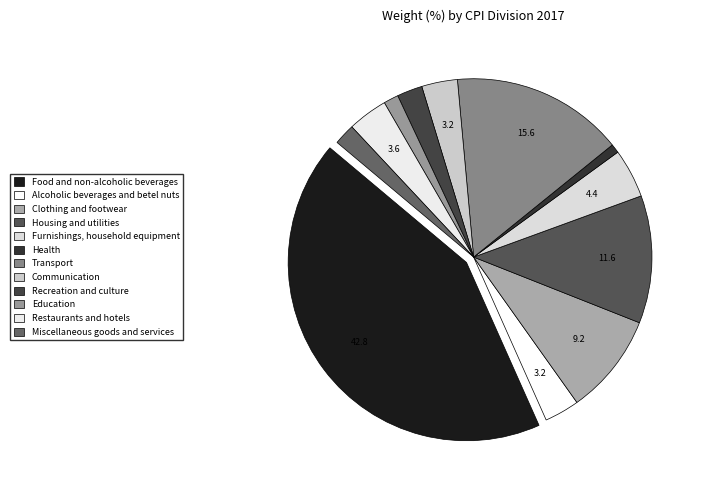

To the nearest percent, what is the average slice percentage?

8%